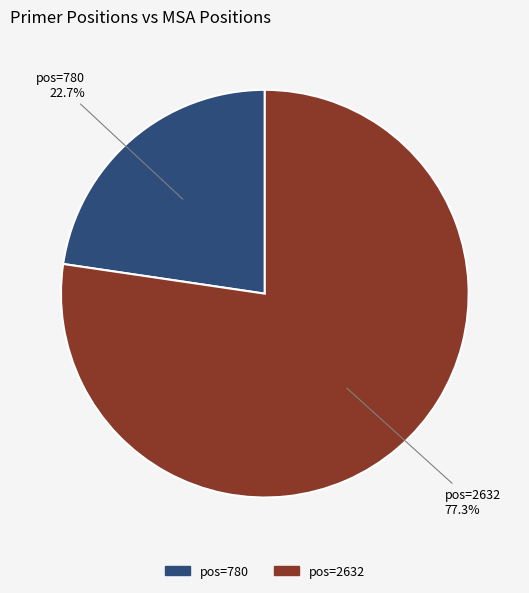

Does any single category account for the majority?

Yes